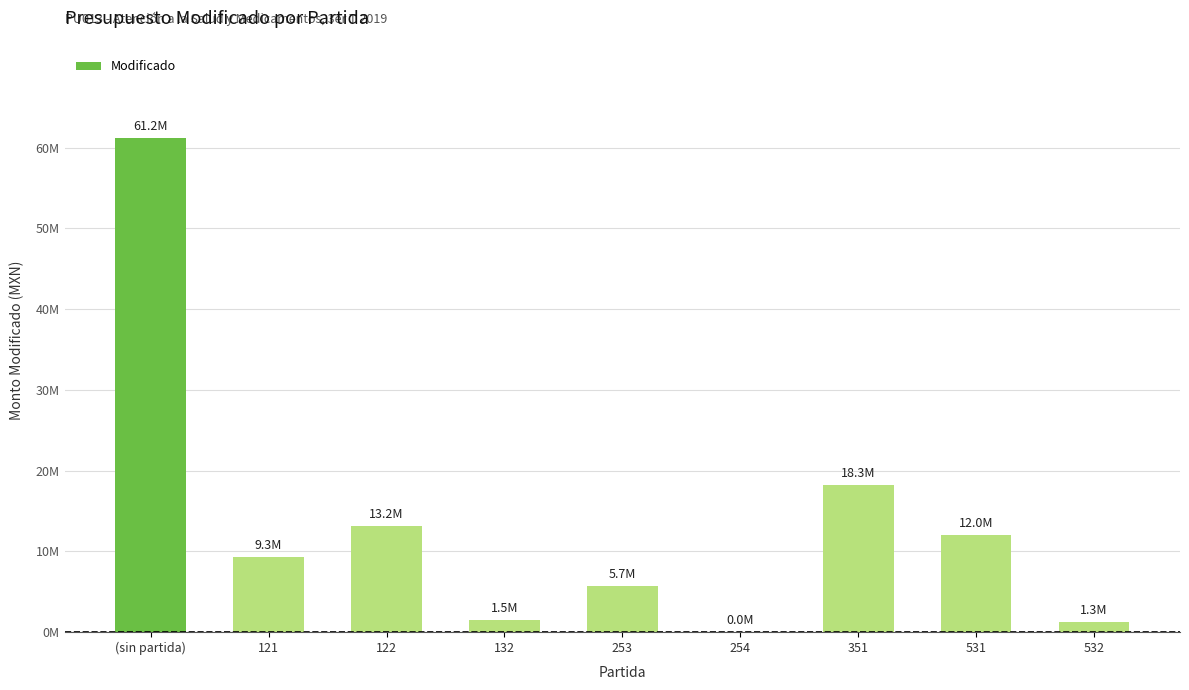

At which label does the data first exceed 9254097?

(sin partida)